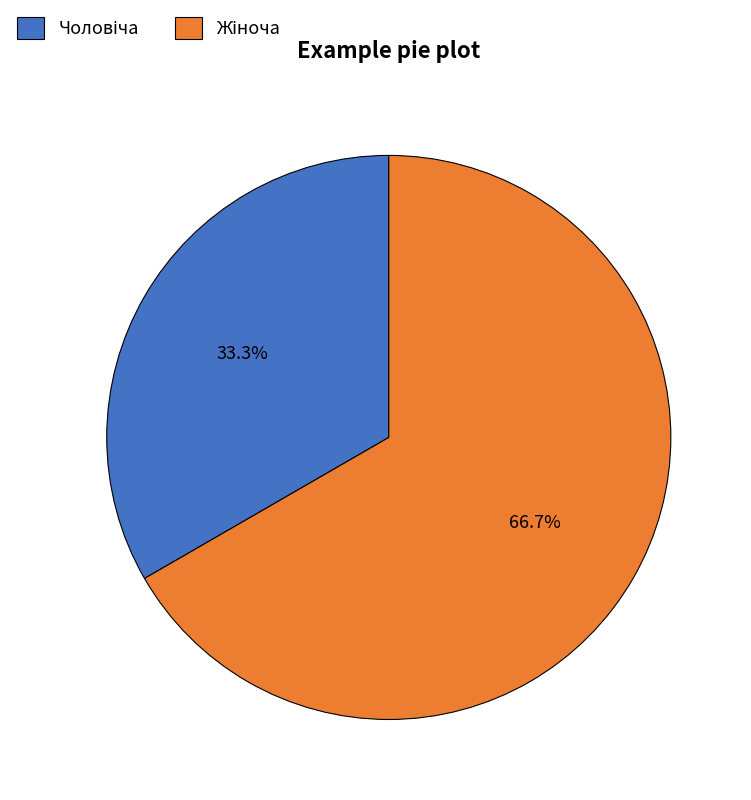

Is there any slice that represents more than half of the pie?

Yes